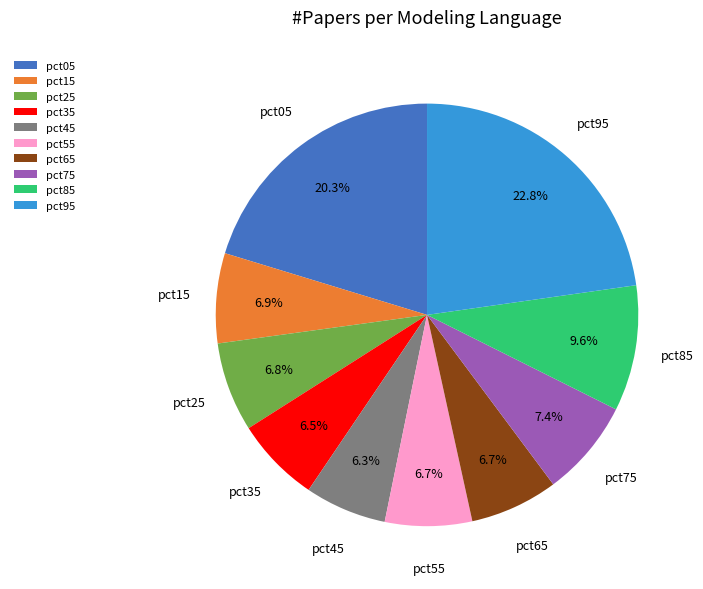

What percentage do pct25 and pct15 together represent?

13.7%